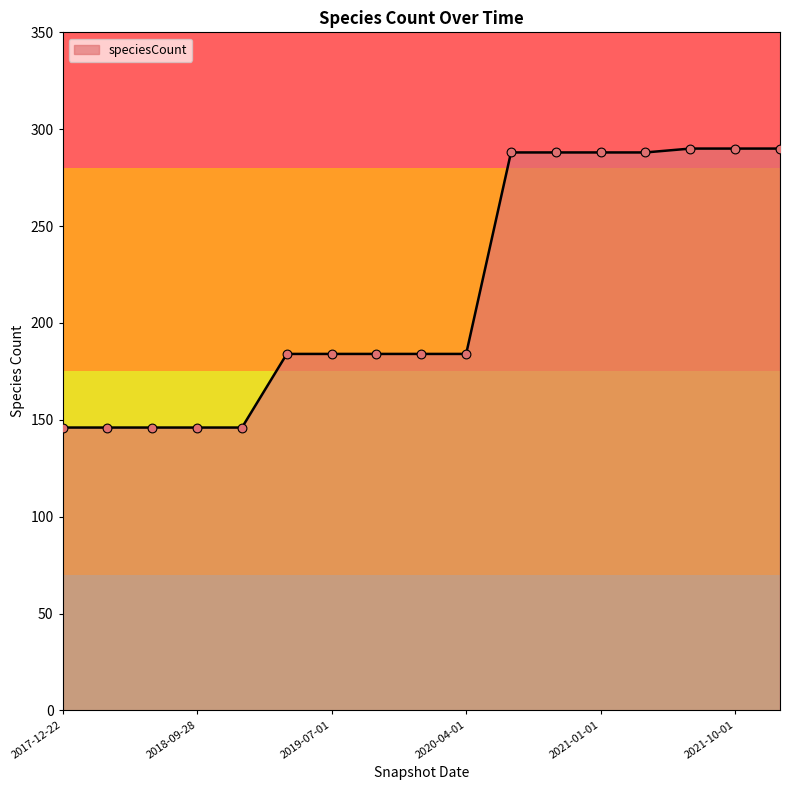

What is the difference between the maximum and minimum values?

144